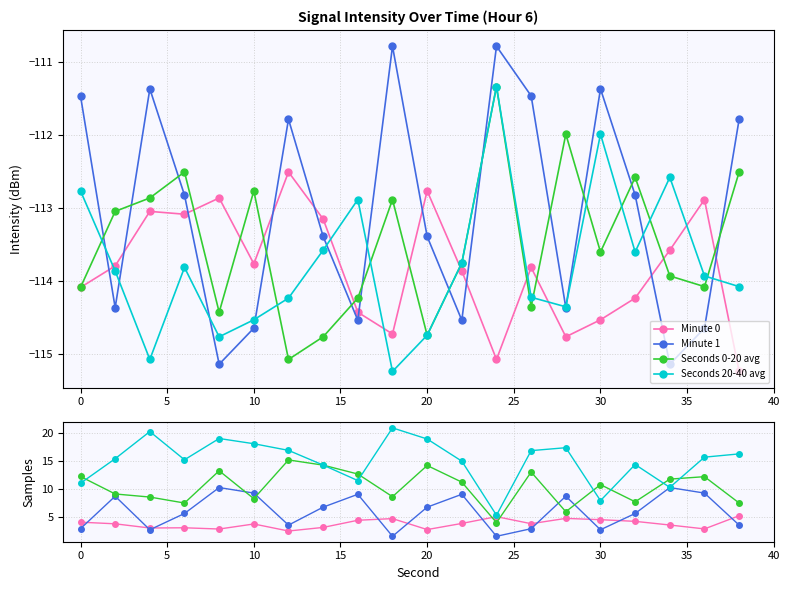

What is the average value of the Minute 0 series?

3.8